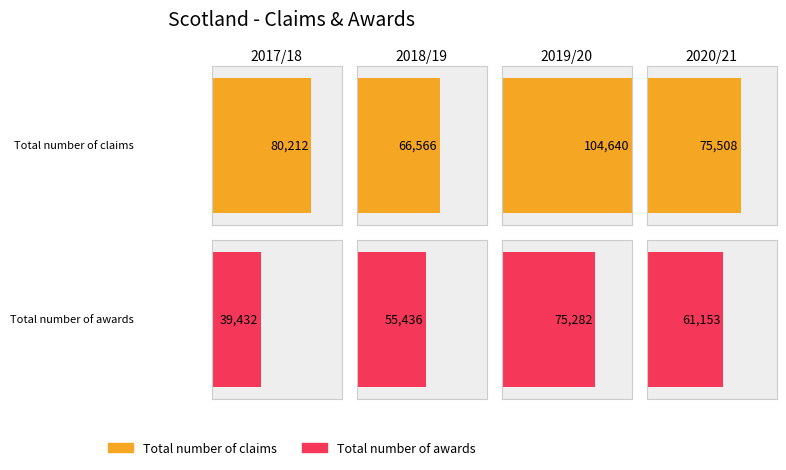

Where is Total number of claims nearest to the value 85602?

2017/18